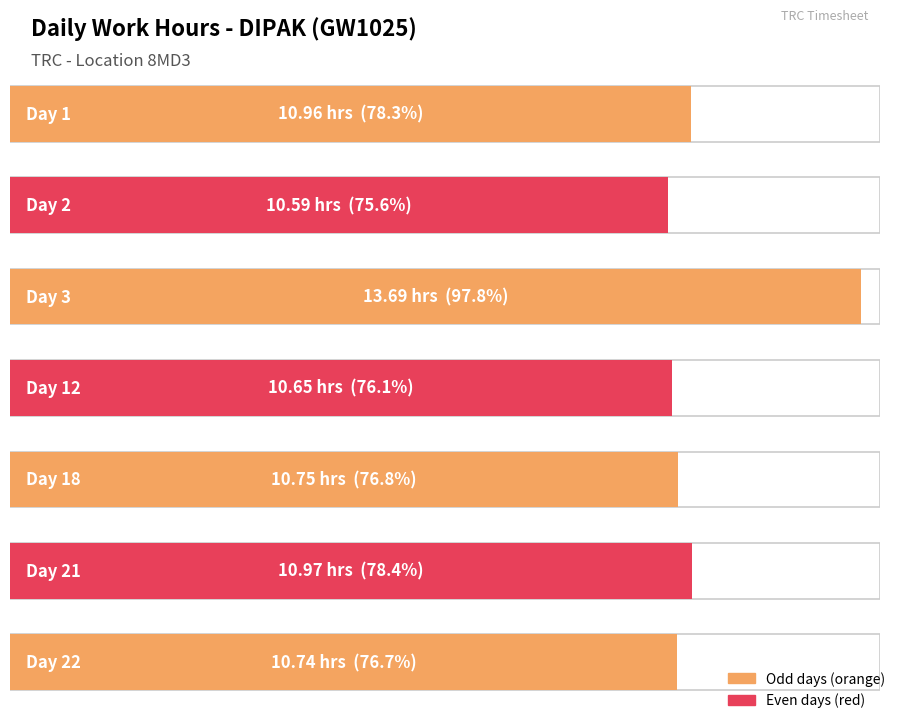

Which label corresponds to the smallest value in the chart?

Day 2